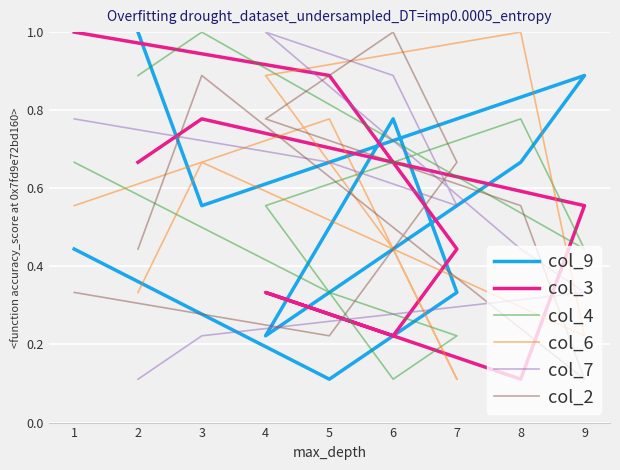

What is the label of the 9th point from the right?

1